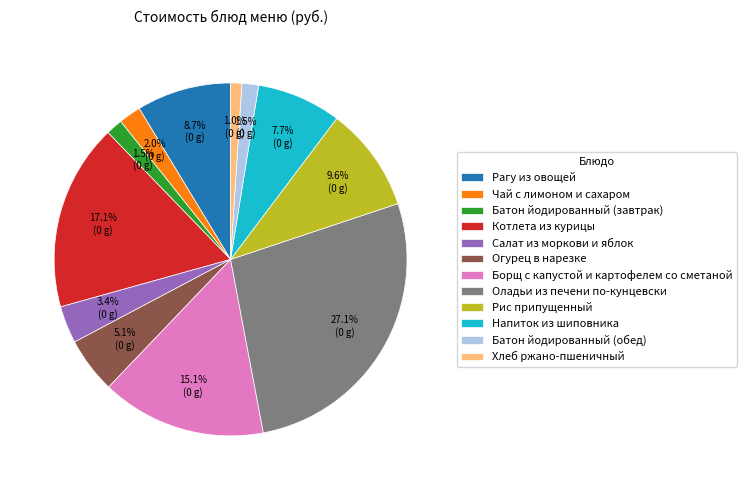

What is the smallest slice in the pie chart?

Хлеб ржано-пшеничный